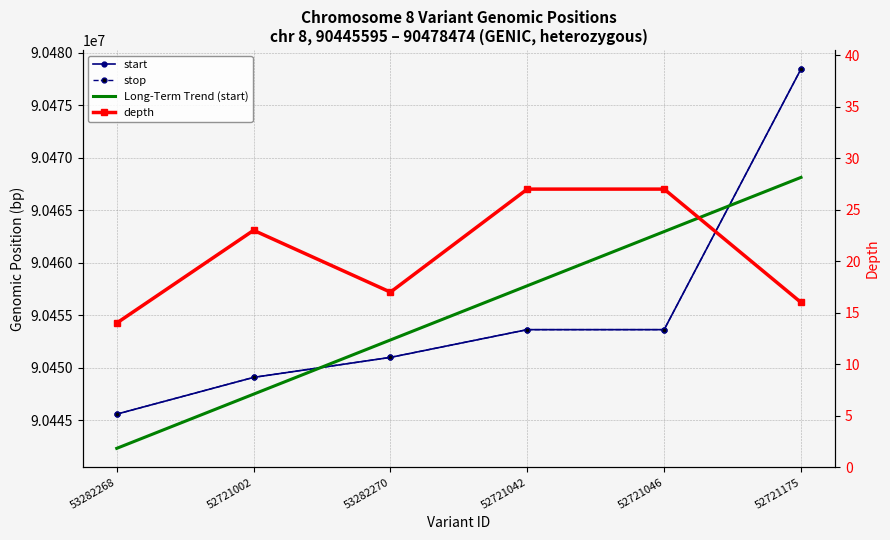

Does the chart have visible grid lines?

Yes